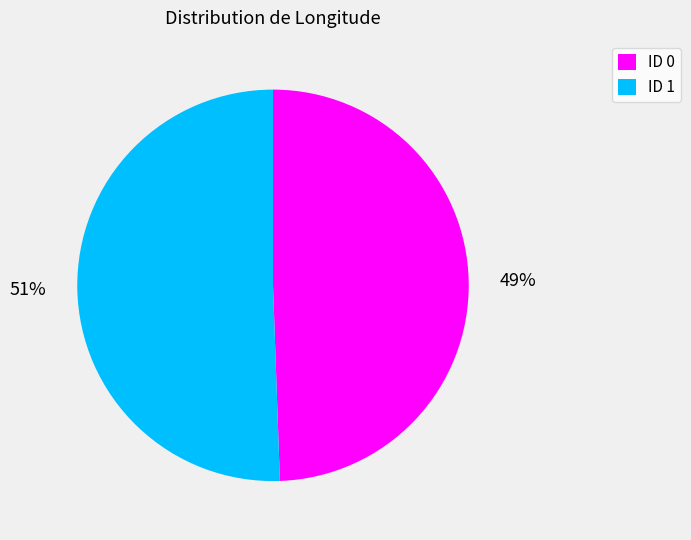

To the nearest percent, what is the combined percentage of ID 0 and ID 1?

100%